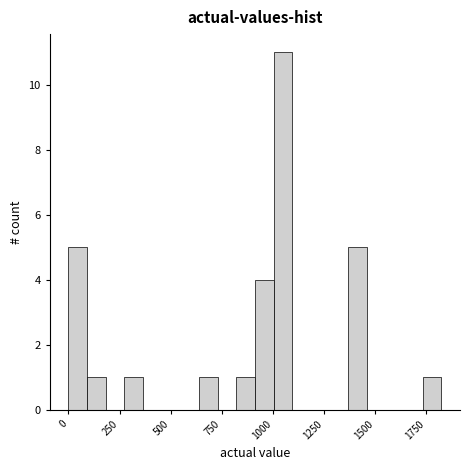

Read against the x-axis, roughly where is the centre of the tallest bar?

1050